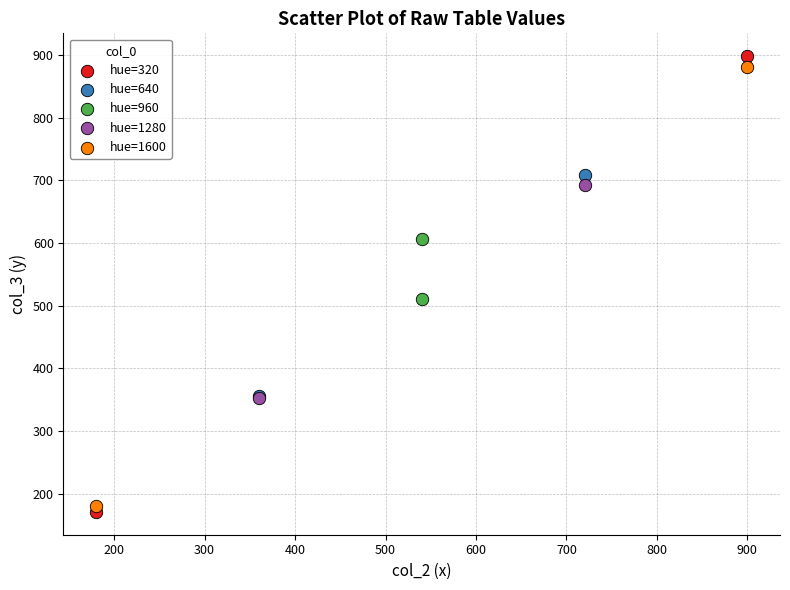

Which series has the widest spread of Y values?

hue=320